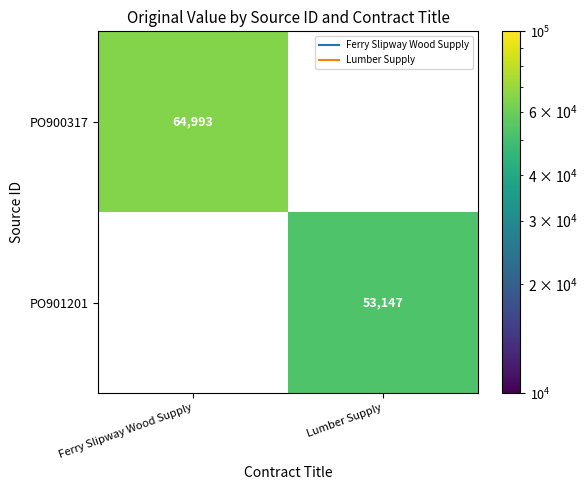

Count the number of data series in this chart.

2